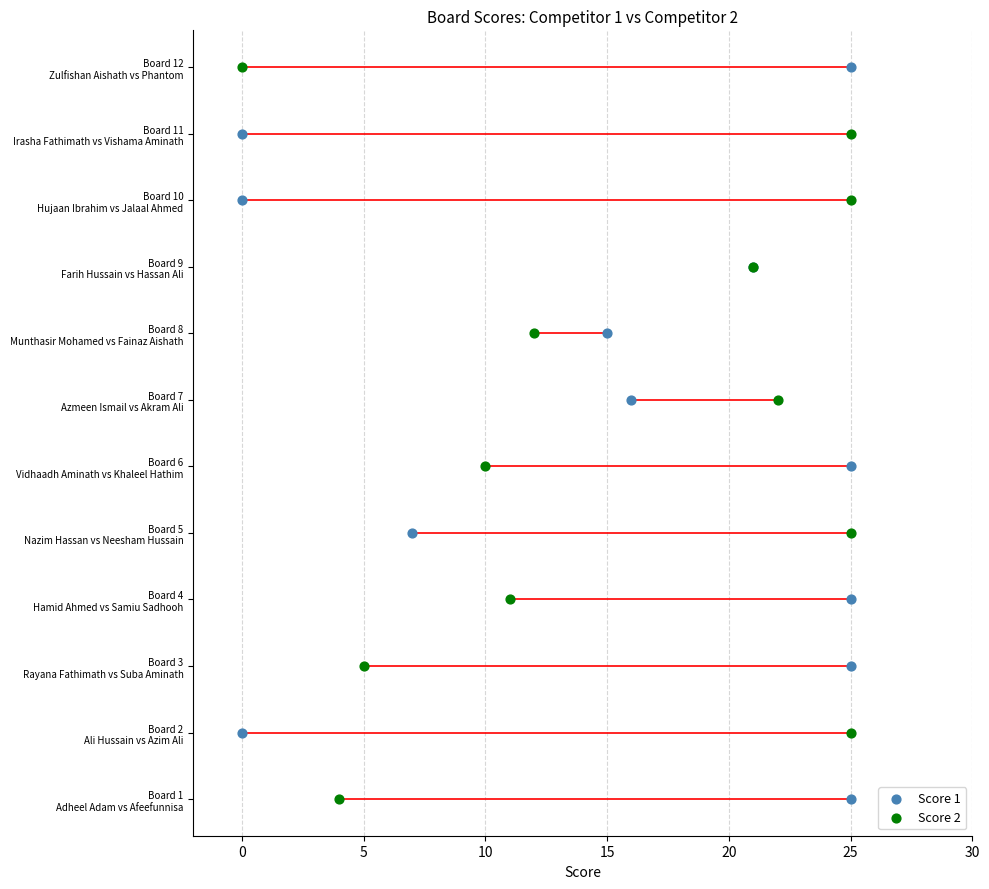

Which series has the widest spread of Y values?

Score 1